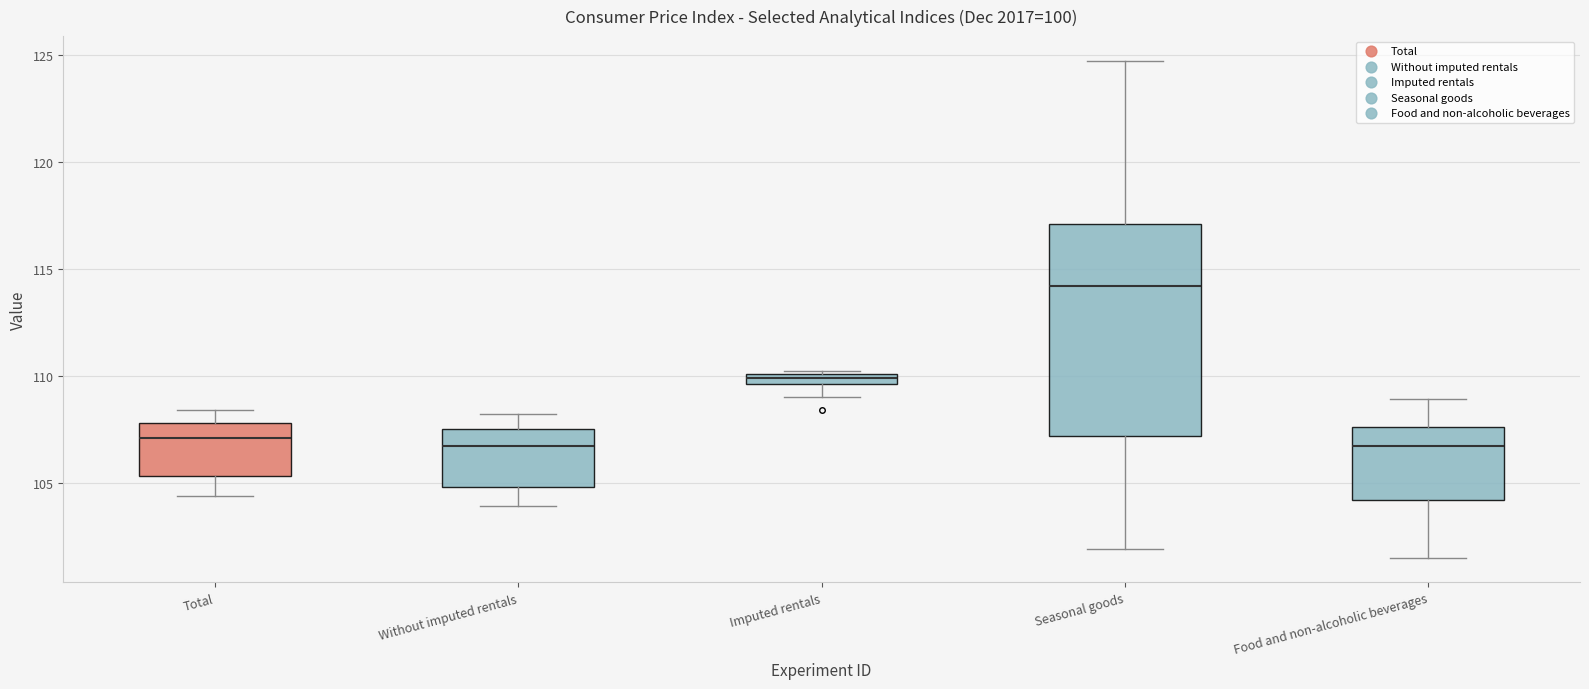

Where is the upper edge of the box for Total on the y-axis? The values are not printed on the chart, so give them approximately, as read against the axis.

108.0